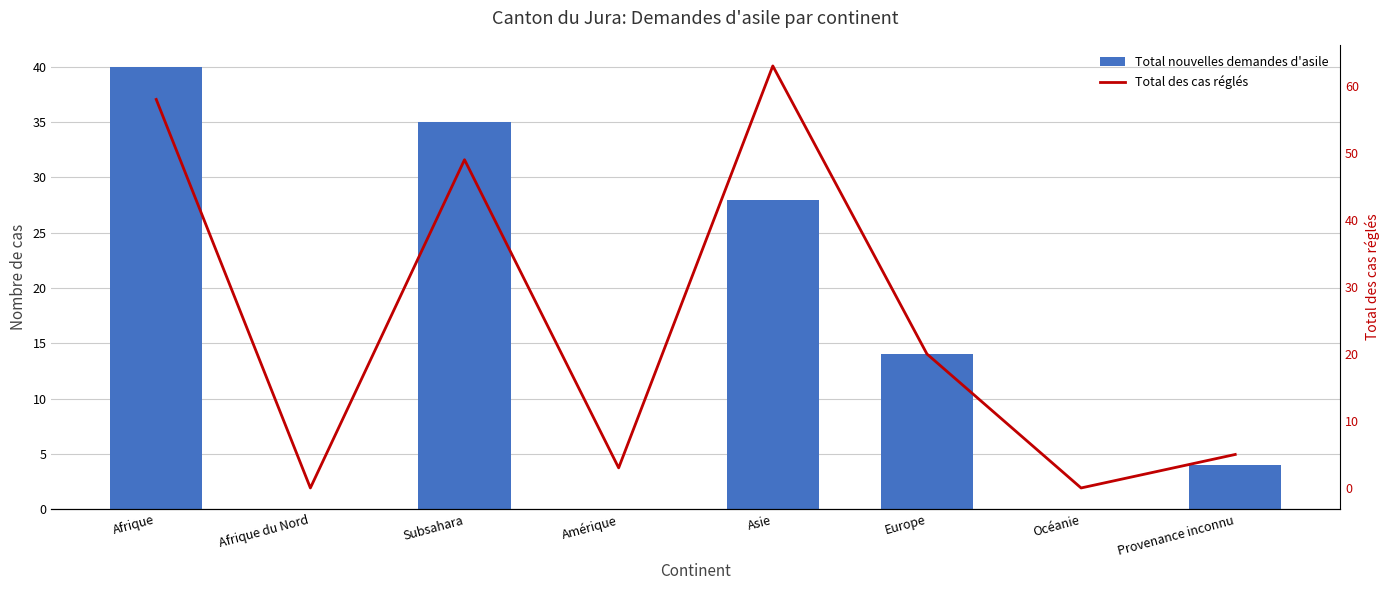

At Subsahara, list the series in order from largest to smallest.

Total des cas réglés, Total nouvelles demandes d'asile